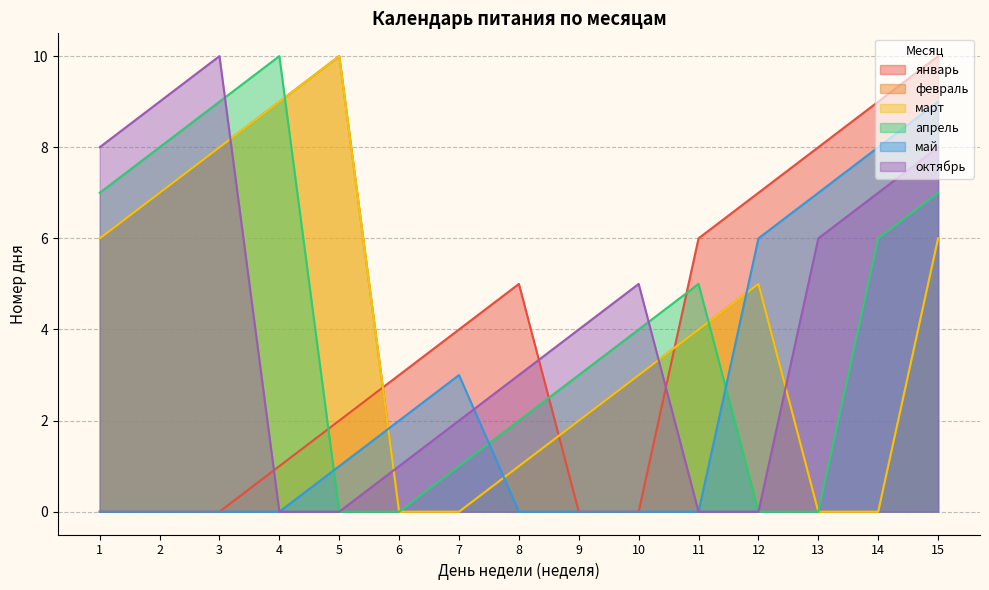

How many intersections are there between октябрь and апрель?

2